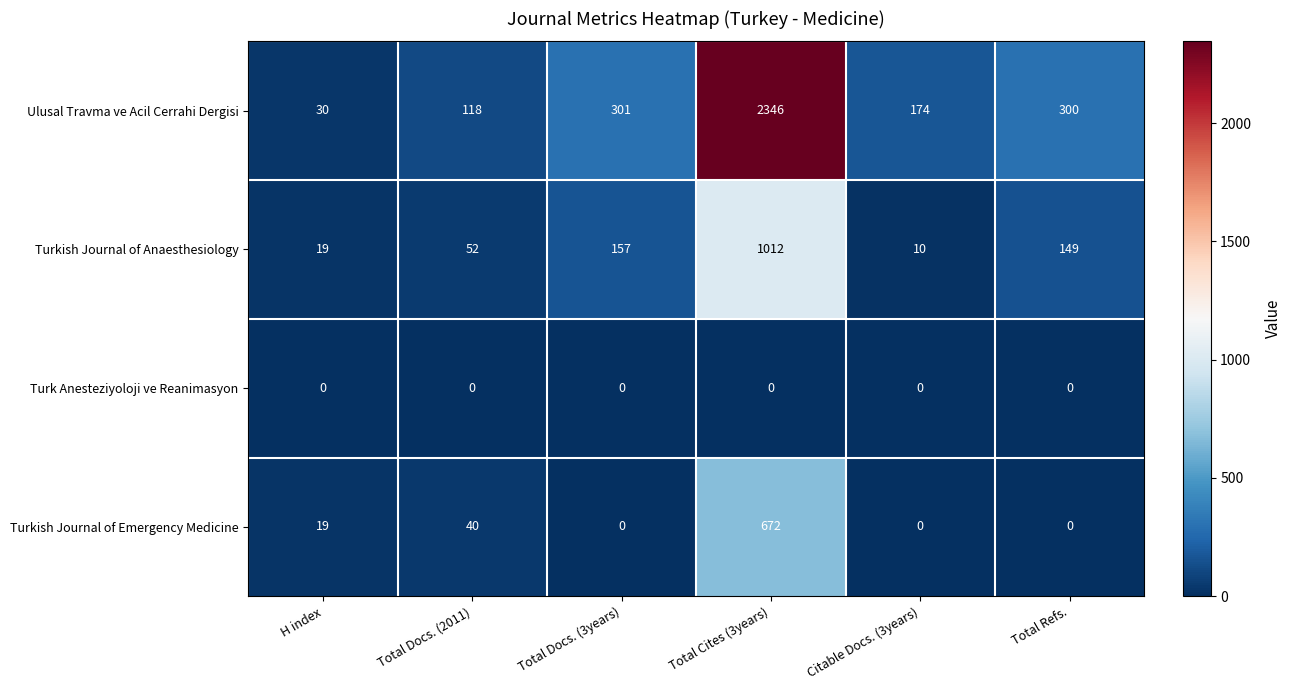

Which series has the widest spread of values?

Ulusal Travma ve Acil Cerrahi Dergisi